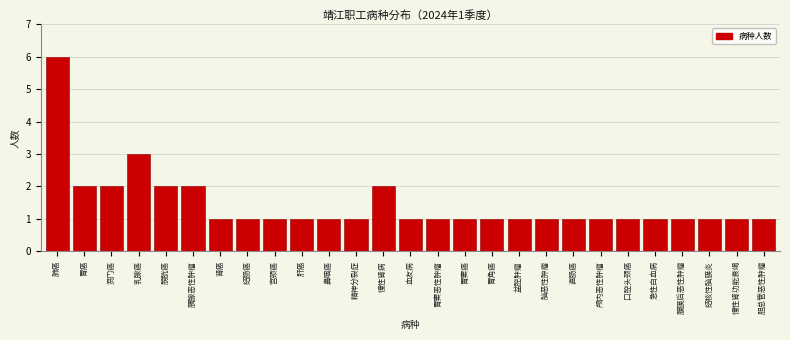

Reading left to right, what are all the values shown in this chart?

肺癌=6	胃癌=2	贲门癌=2	乳腺癌=3	膀胱癌=2	胰腺恶性肿瘤=2	肾癌=1	结肠癌=1	宫颈癌=1	肝癌=1	鼻咽癌=1	精神分裂症=1	慢性肾病=2	血友病=1	胃窦恶性肿瘤=1	胃窦癌=1	胃角癌=1	盆腔肿瘤=1	脑恶性肿瘤=1	直肠癌=1	颅内恶性肿瘤=1	口腔头颈癌=1	急性白血病=1	腹膜后恶性肿瘤=1	结核性脑膜炎=1	慢性肾功能衰竭=1	胆总管恶性肿瘤=1